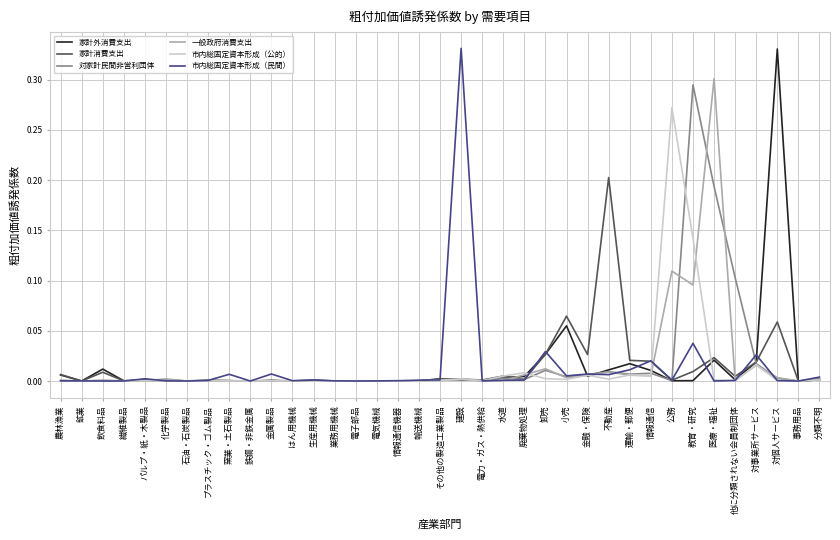

At which label does 家計外消費支出 reach its peak?

対個人サービス